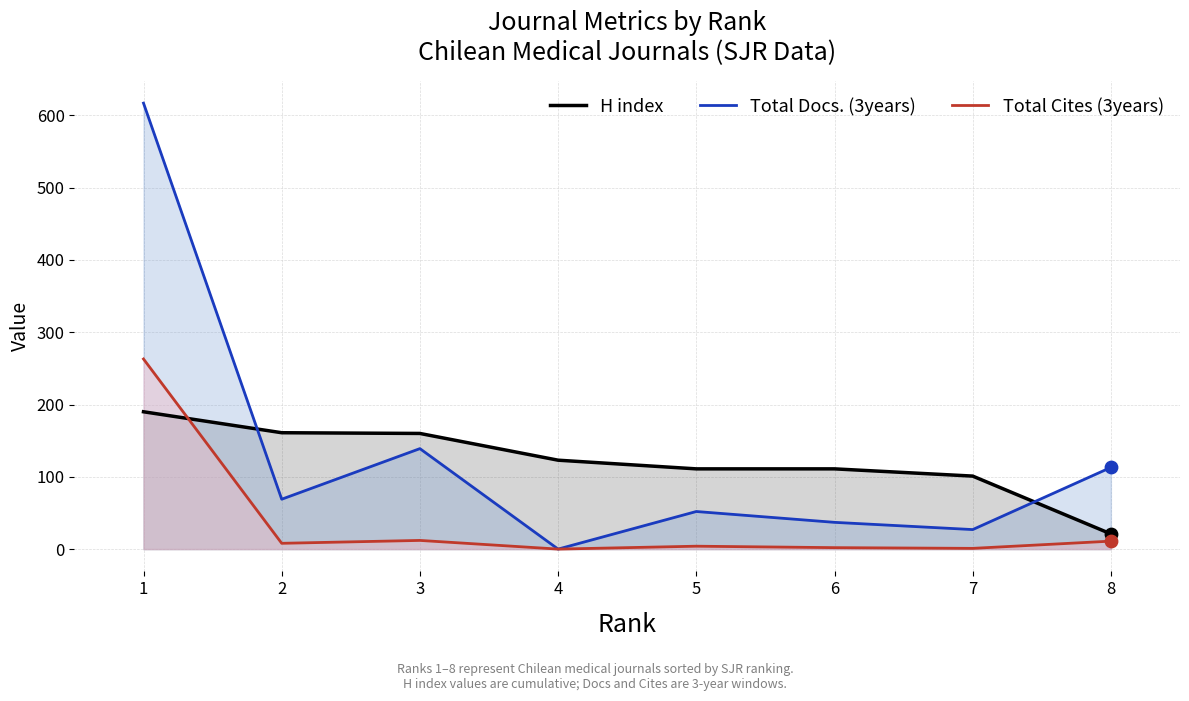

Which series contains the lowest Y value?

Total Docs. (3years)